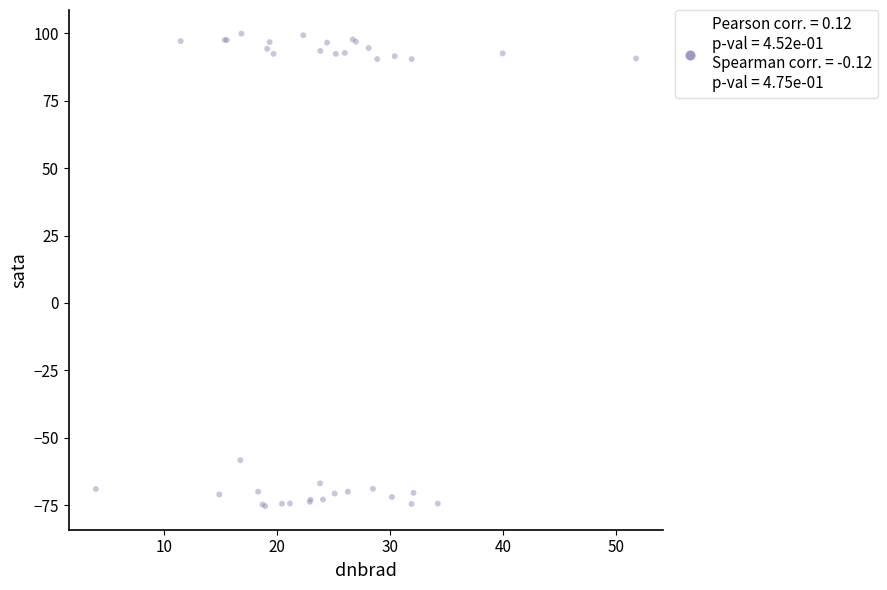

What Y value in the scatter plot is closest to 12?

-58.3